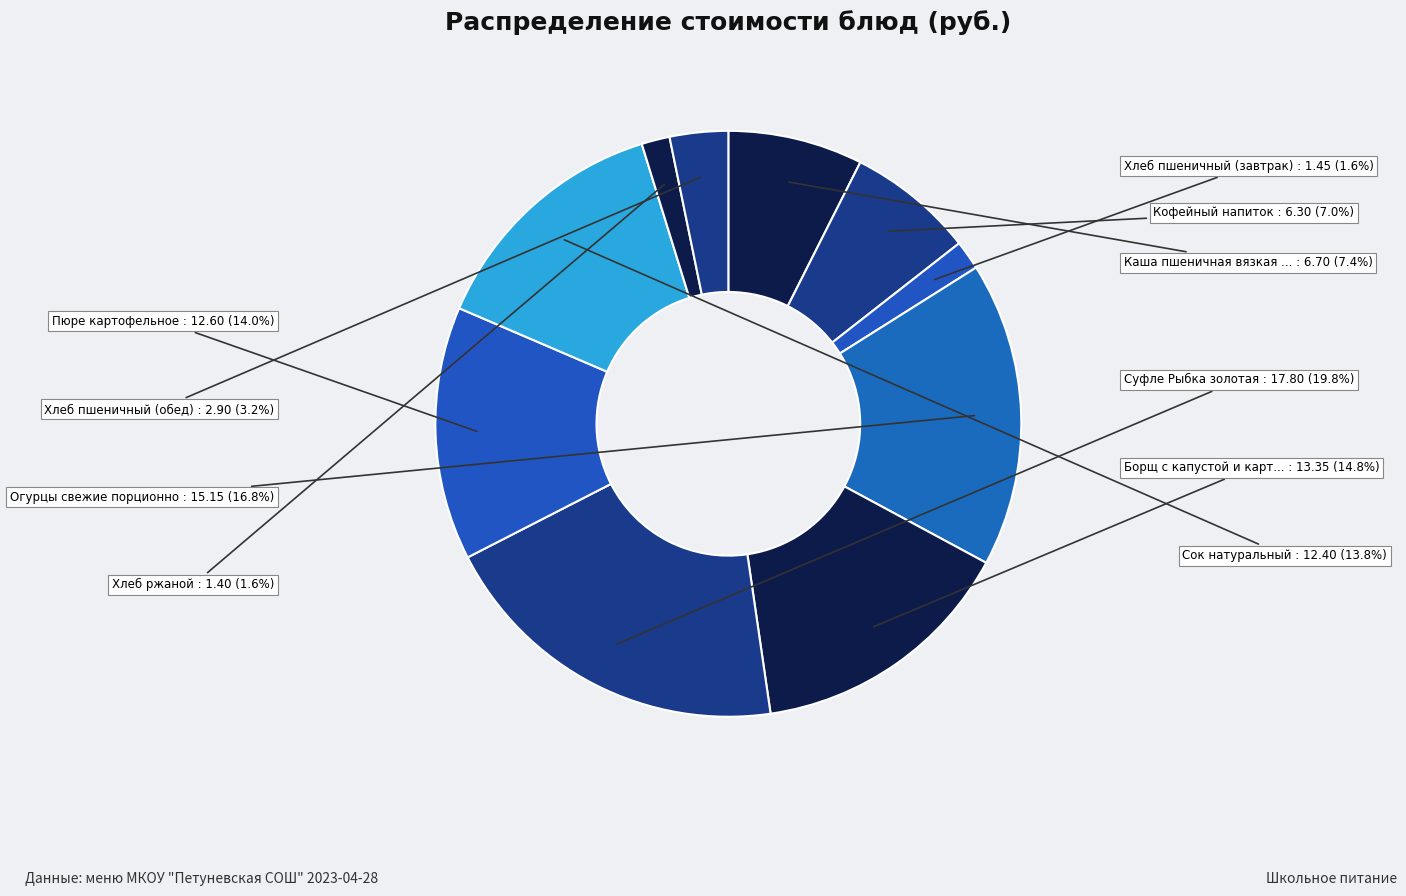

Is there a majority slice in this chart?

No